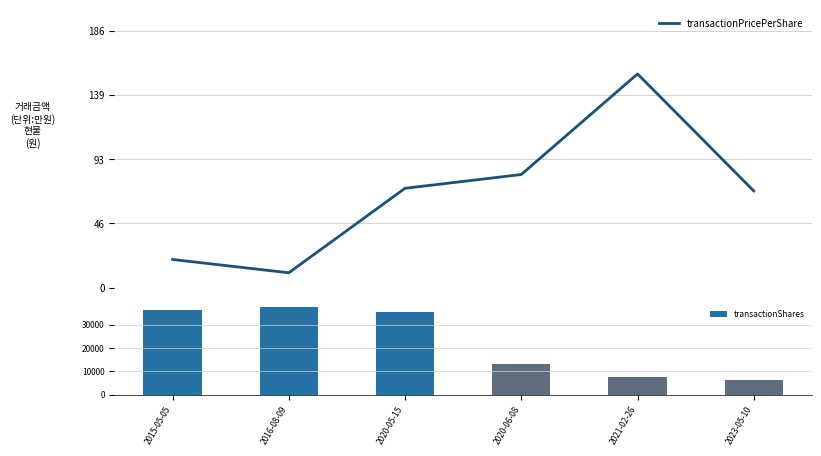

What is the average value of the transactionShares series?

22726